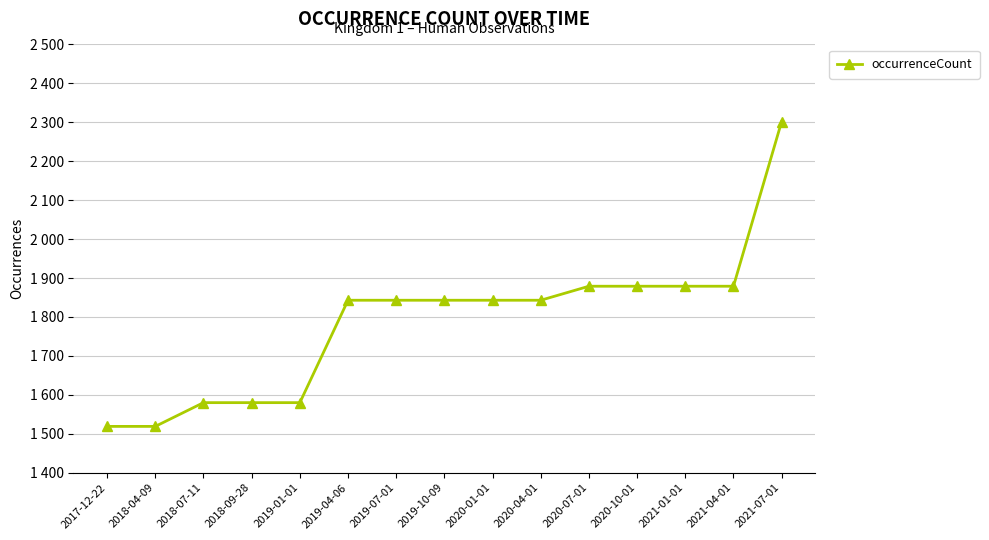

What is the value of the 13th point from the left?

1879